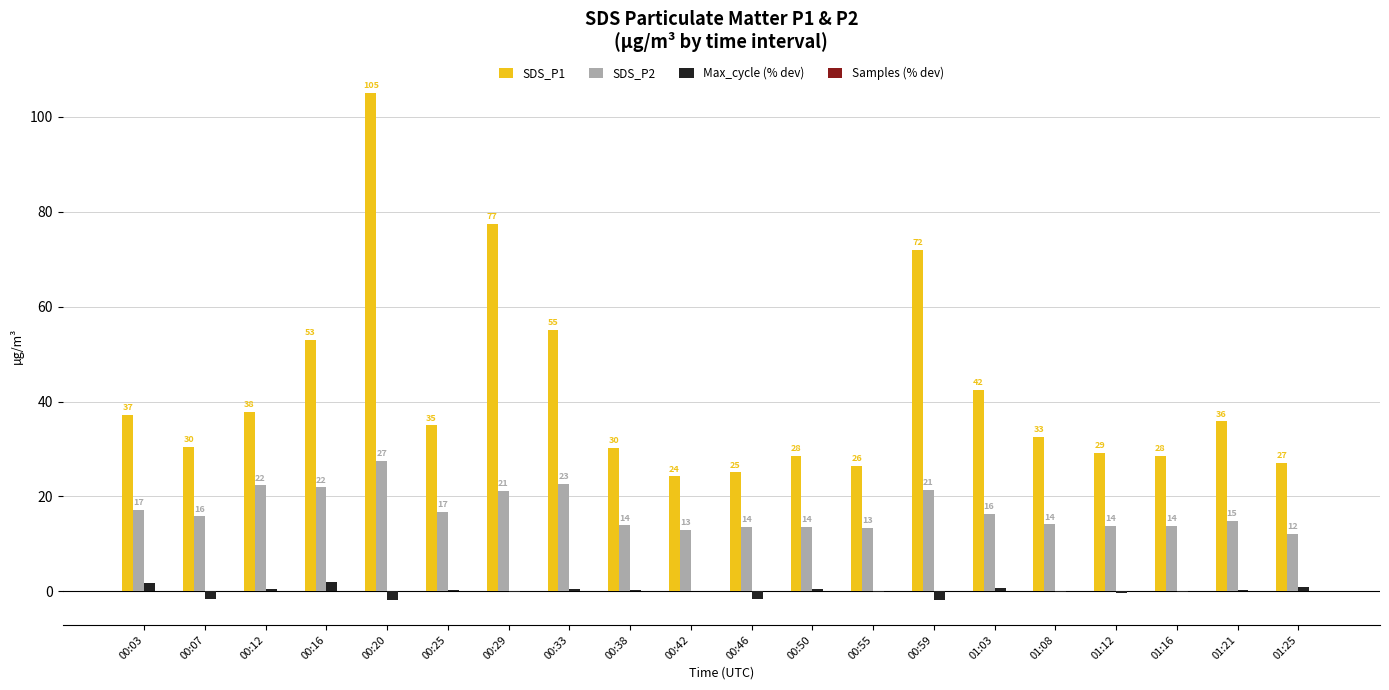

Are the bars horizontal?

No